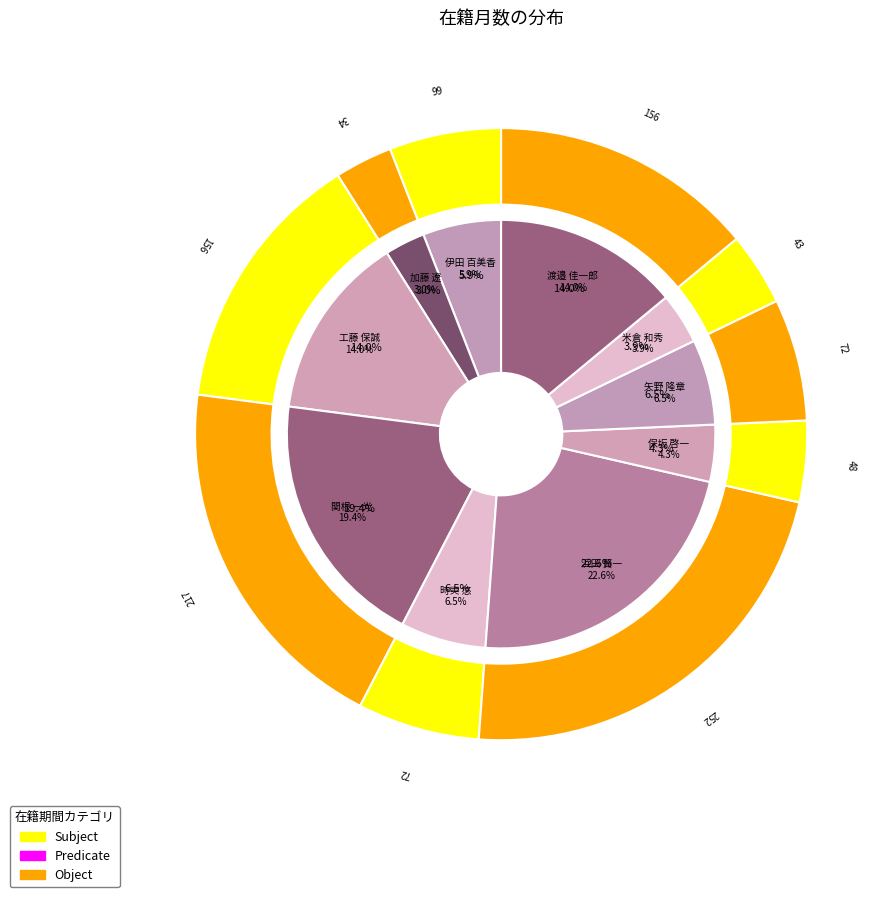

Is it true that 伊田 百美香 is 6% of the pie?

True